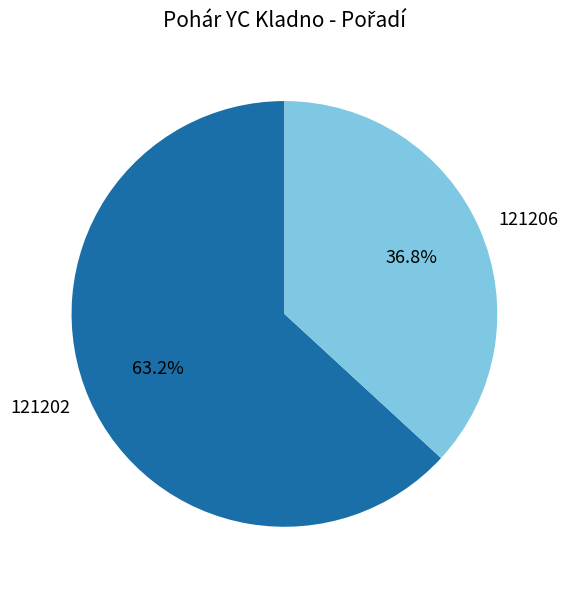

Which slice is the largest?

121202